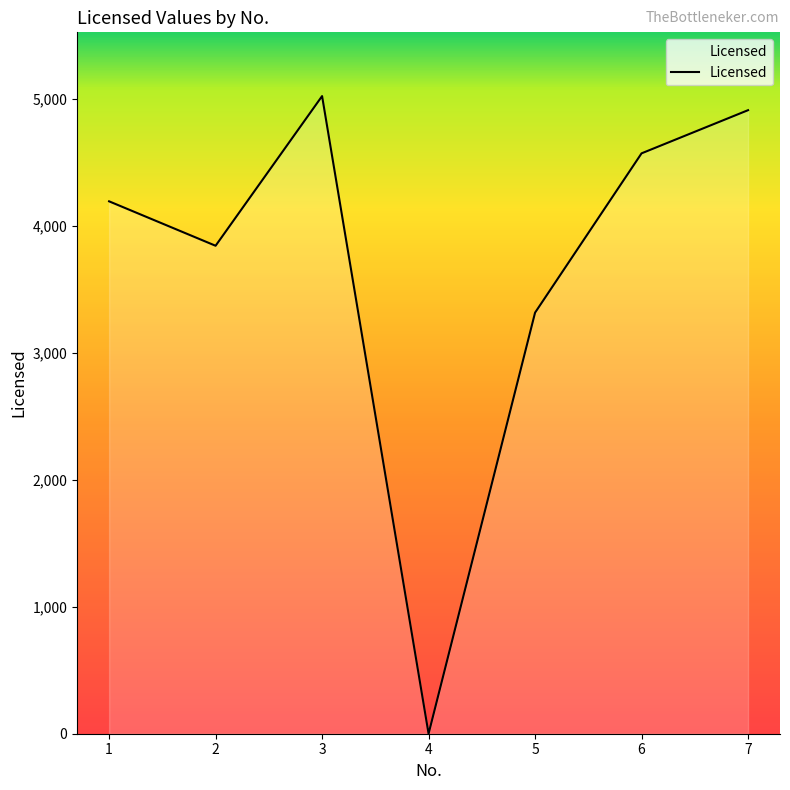

Where is the data nearest to the value 2511?

5